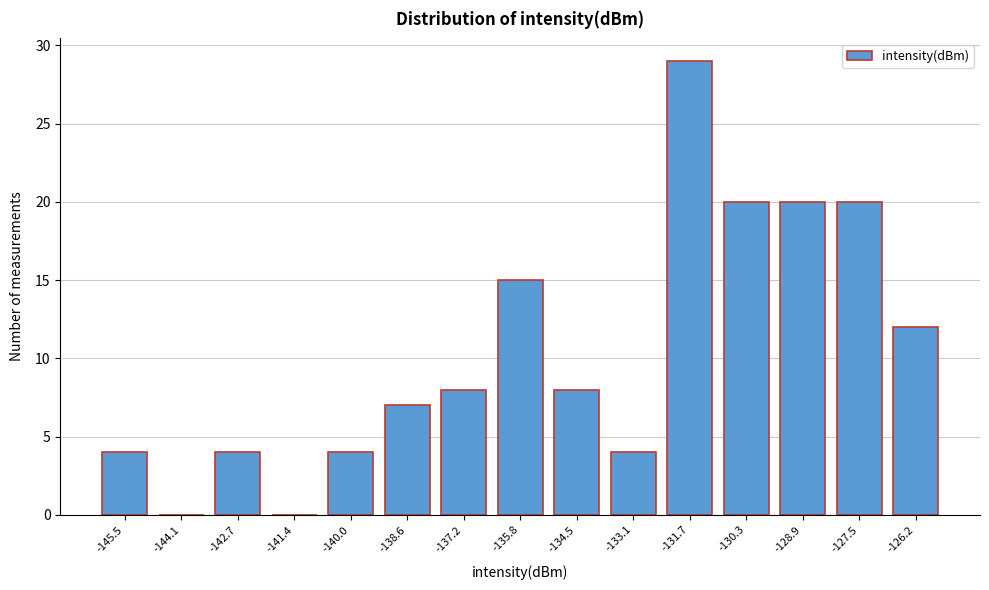

Reading right to left, what are all the values shown in this chart?

-126.2=12	-127.5=20	-128.9=20	-130.3=20	-131.7=29	-133.1=4	-134.5=8	-135.8=15	-137.2=8	-138.6=7	-140.0=4	-141.4=0	-142.7=4	-144.1=0	-145.5=4